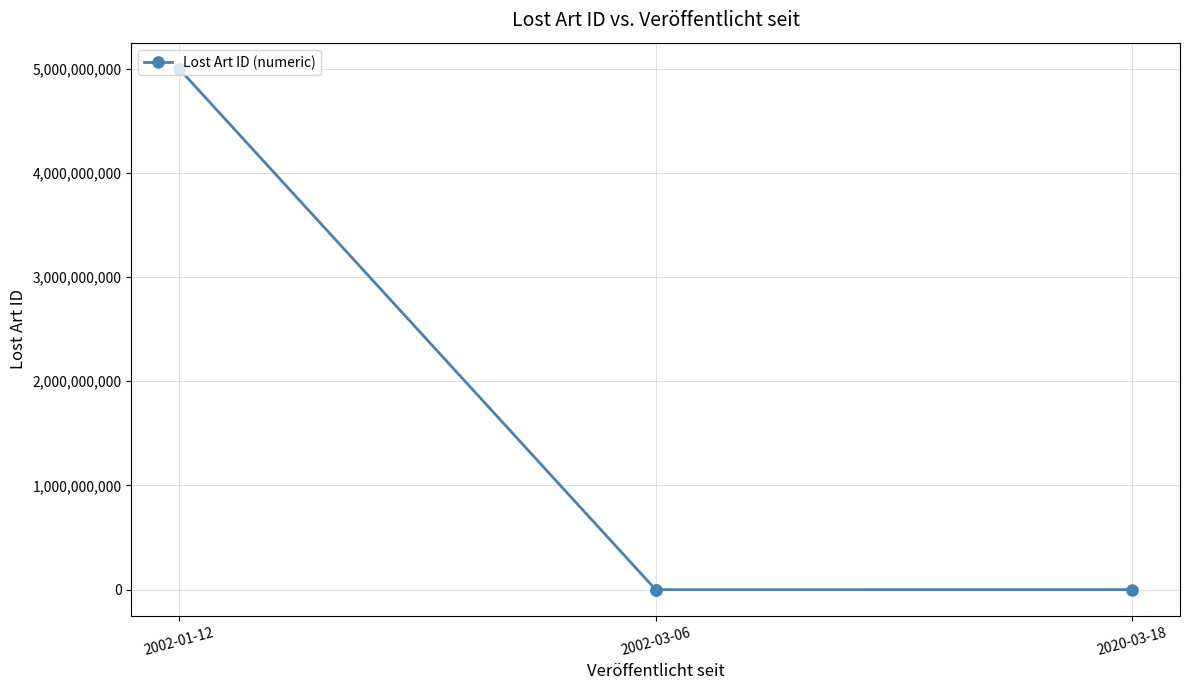

The value at 2020-03-18 is 1033190. True or false?

False